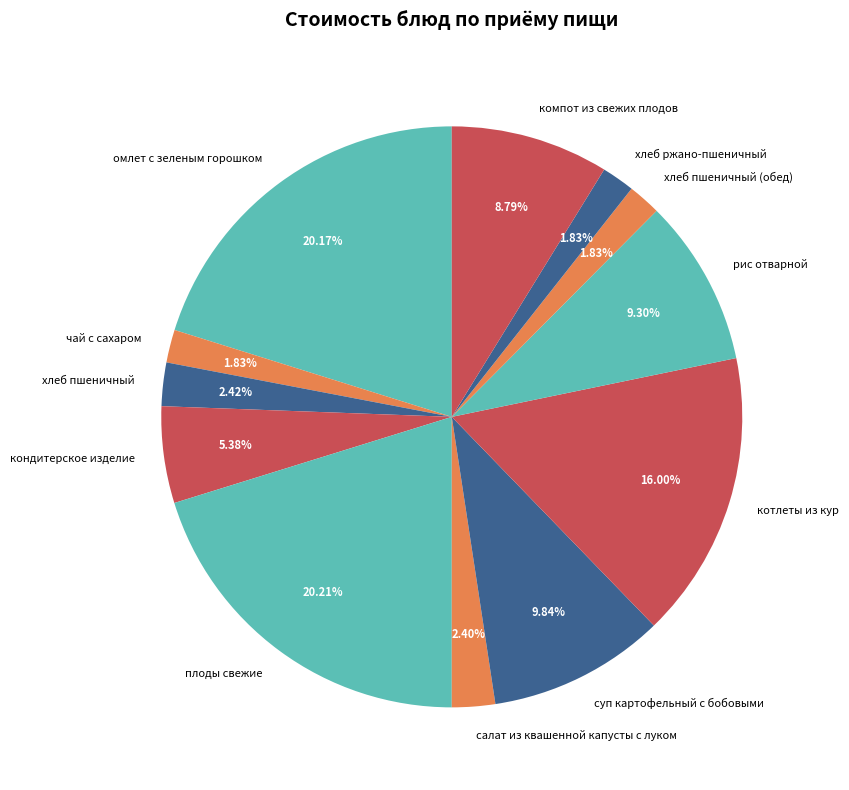

To the nearest percent, what is the difference between the хлеб пшеничный and рис отварной slice percentages?

7%